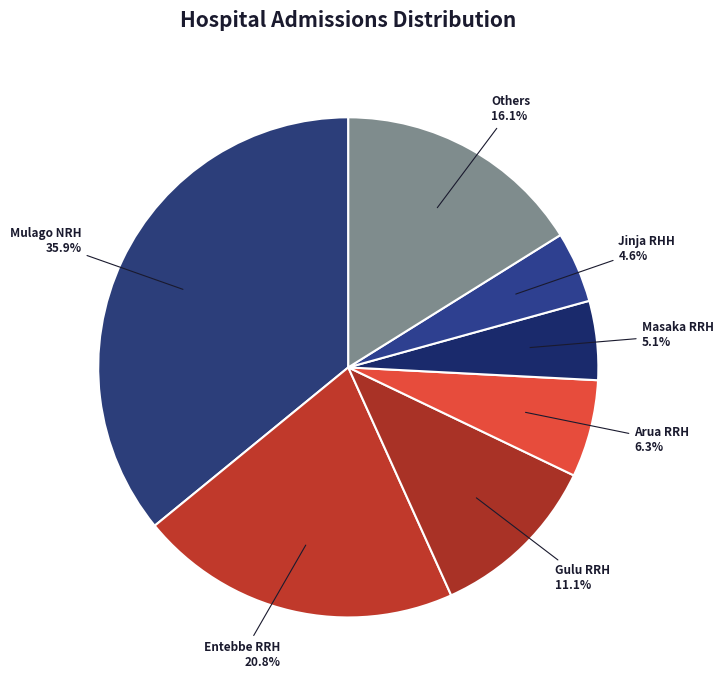

How many slices are in this pie chart?

7